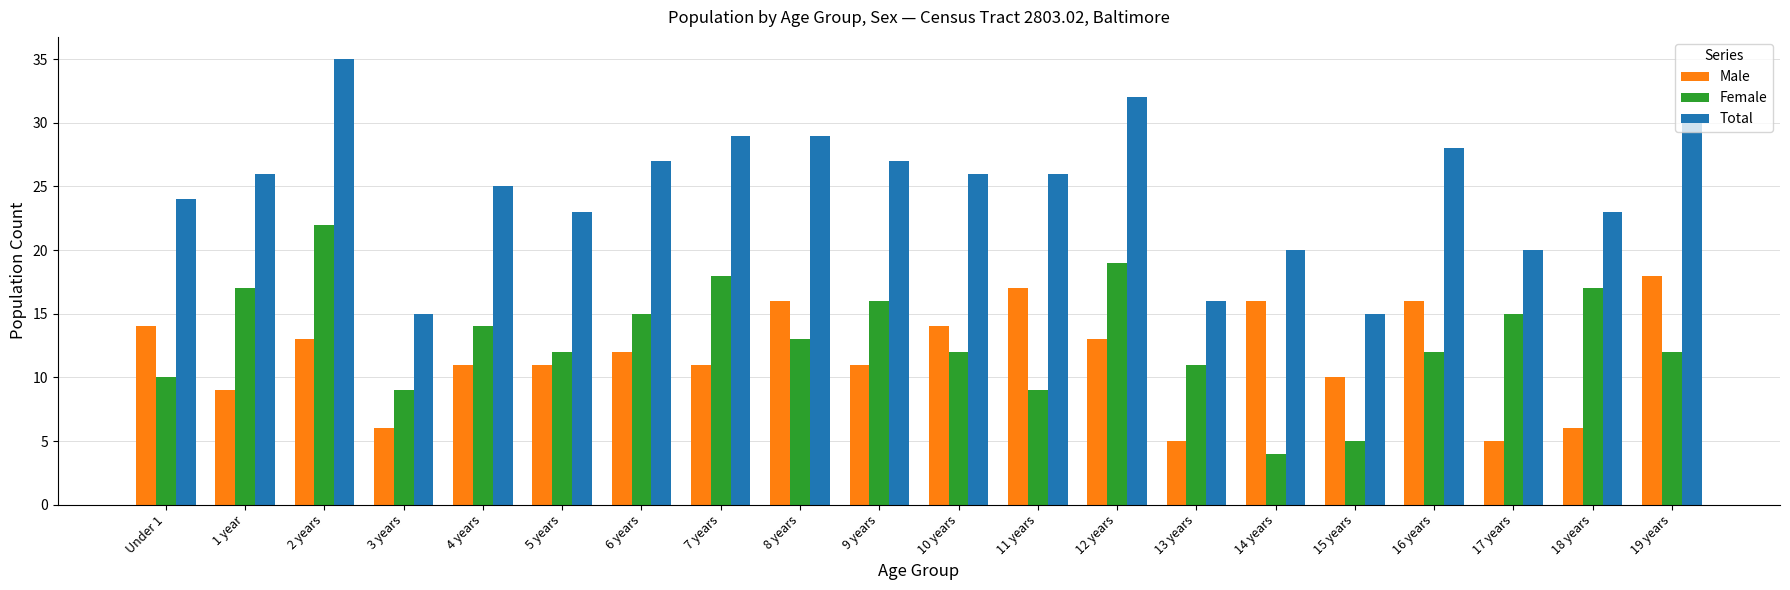

Which category has the lowest value across all series?

14 years